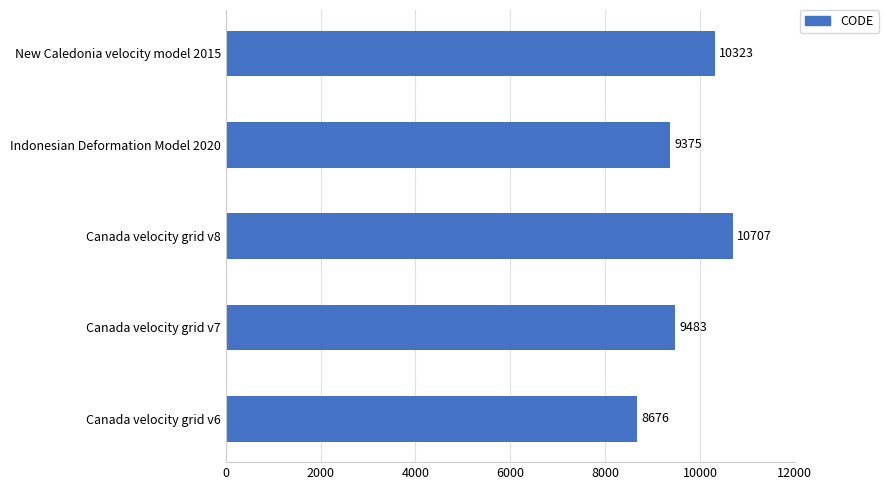

What is the maximum value shown in the chart?

10707